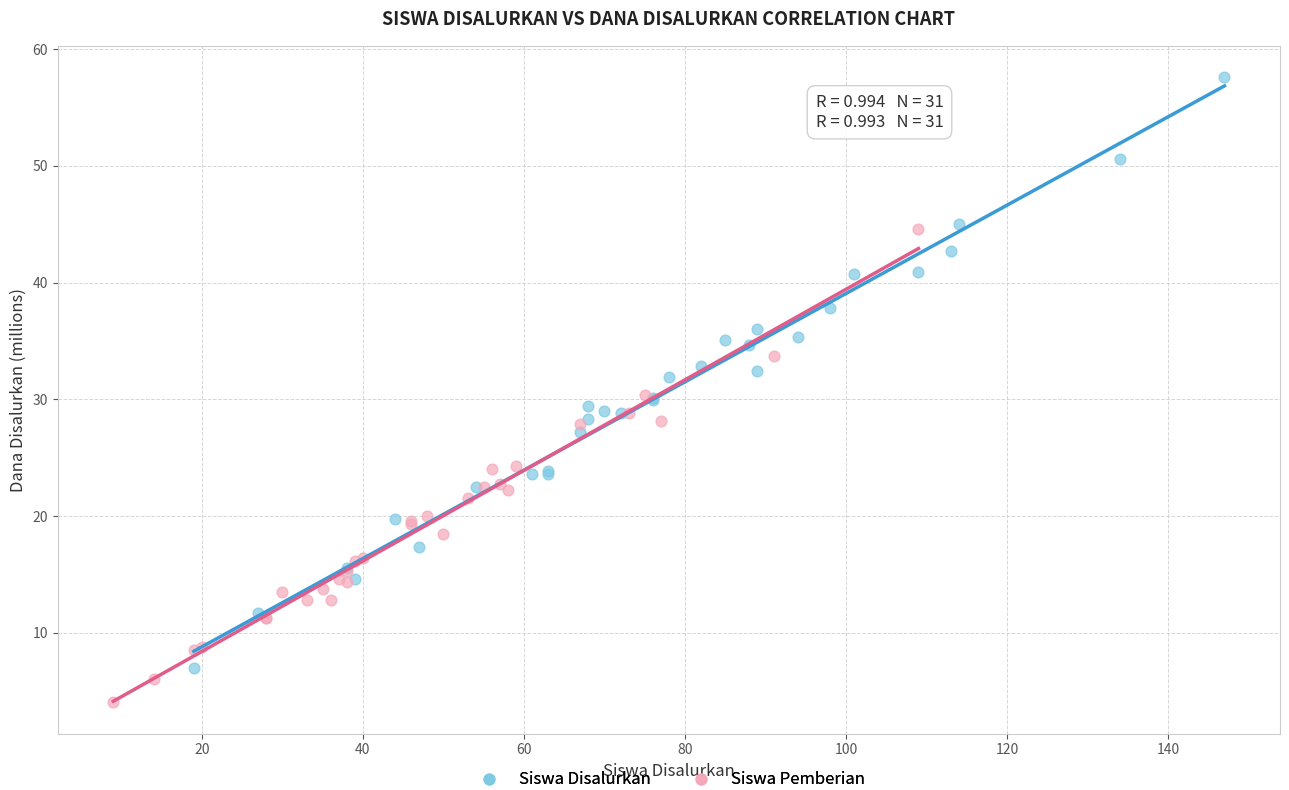

Which series has the widest spread of Y values?

Siswa Disalurkan